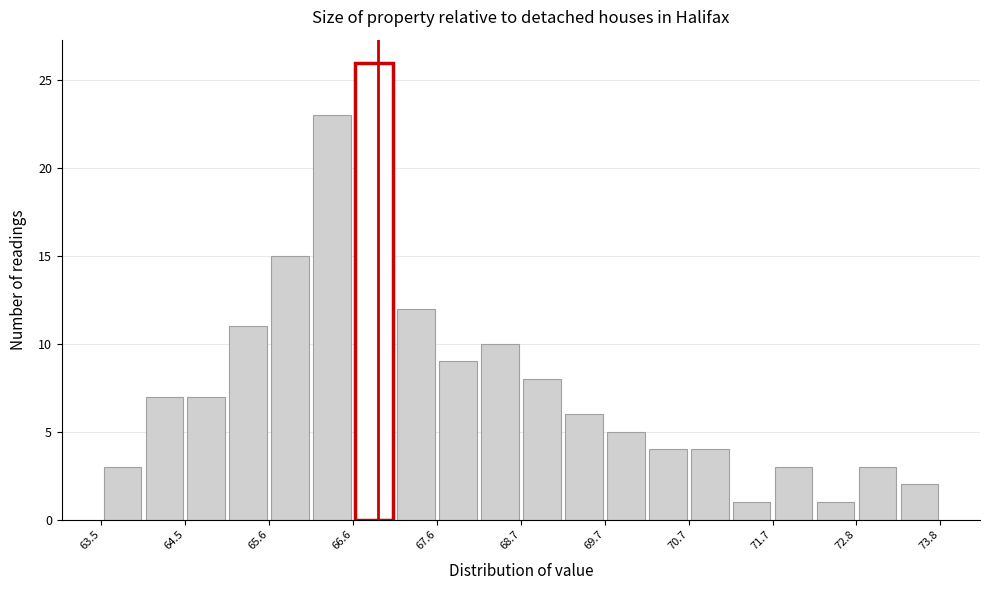

Around what value on the x-axis is the tallest bar? Give the approximate position of its centre, as read against the axis.

66.8